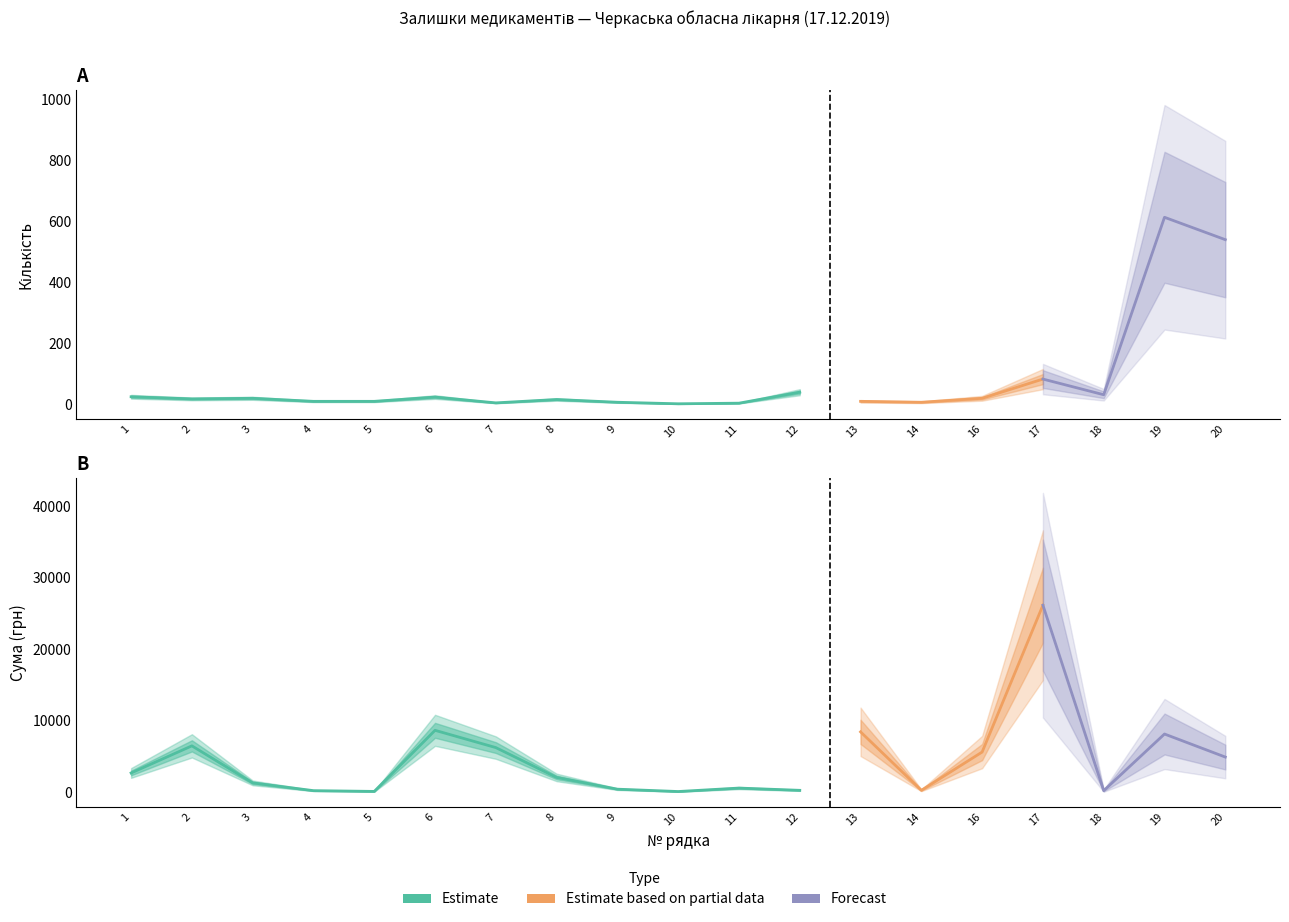

Rank the series by their maximum value, from highest to lowest.

Сума, Кількість